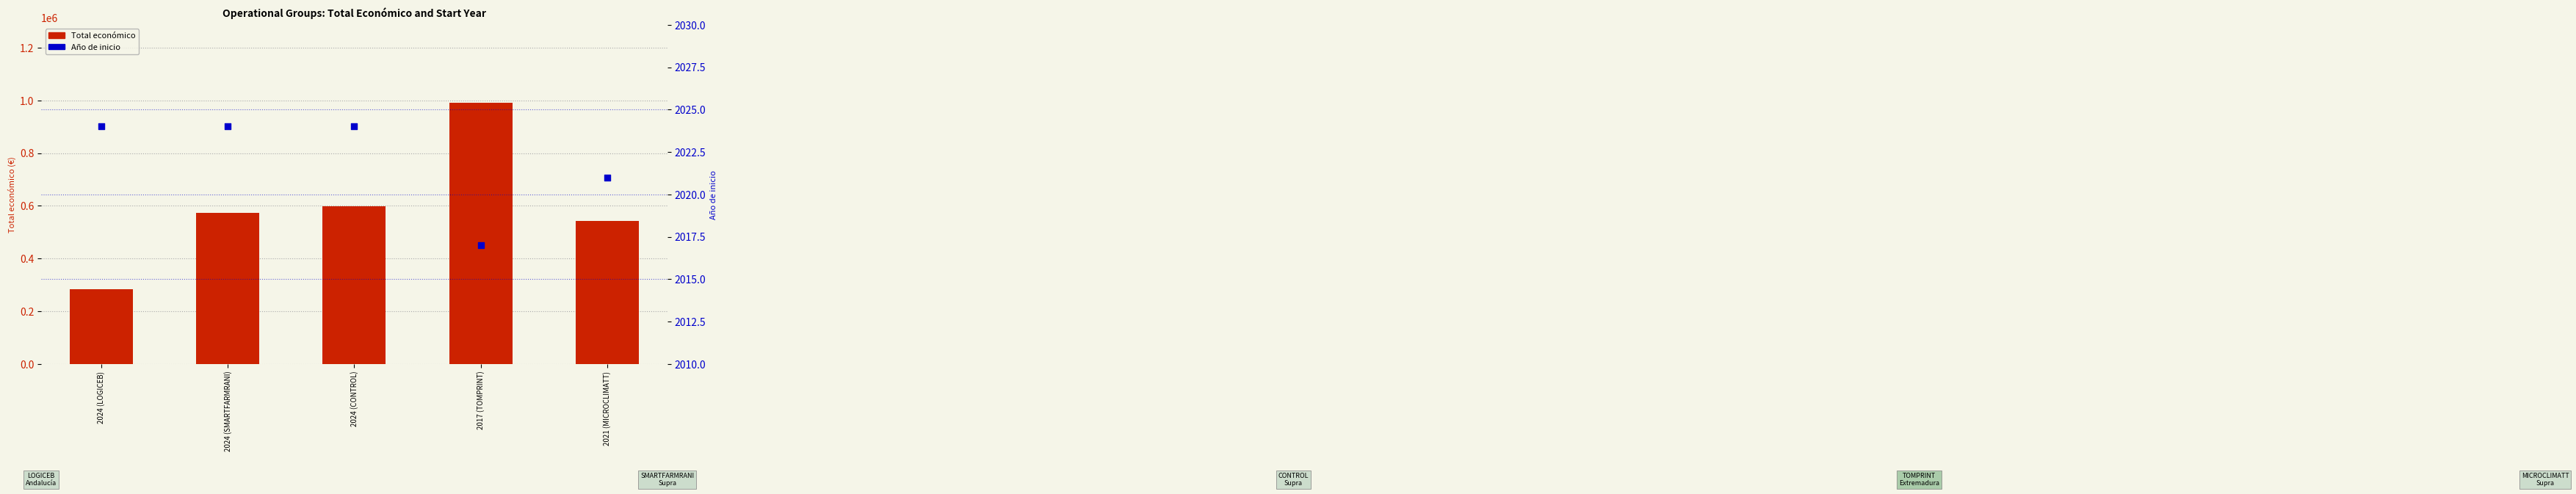

At how many categories does at least one series exceed 834583?

1